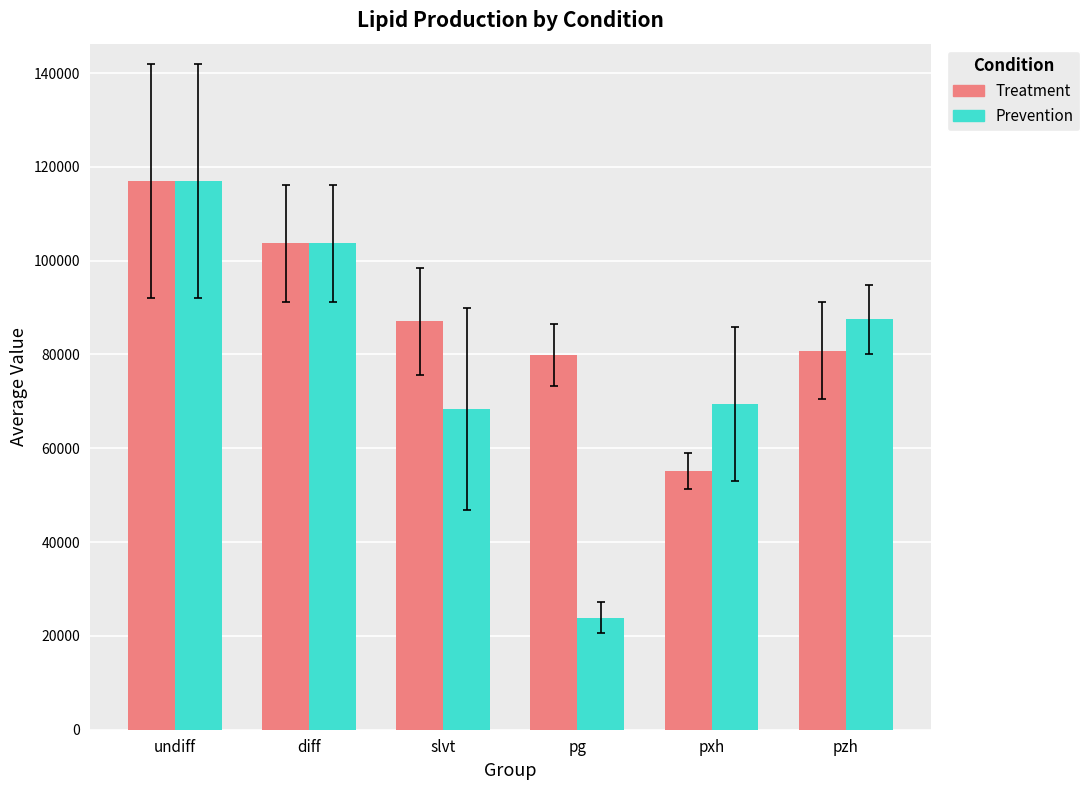

What is the difference between the highest and lowest values at slvt?

18735.7